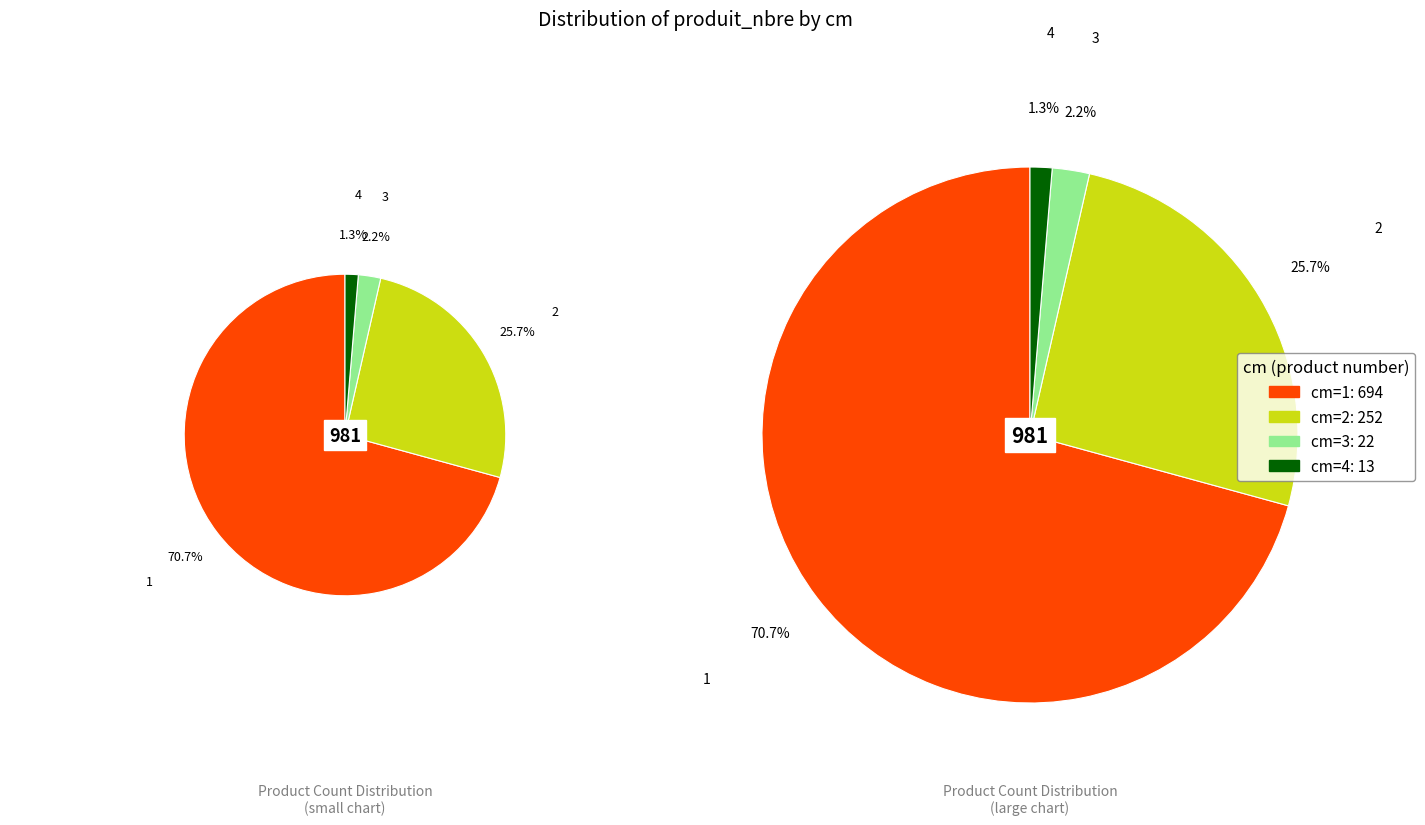

What percentage is the 2 slice, to the nearest percent?

26%